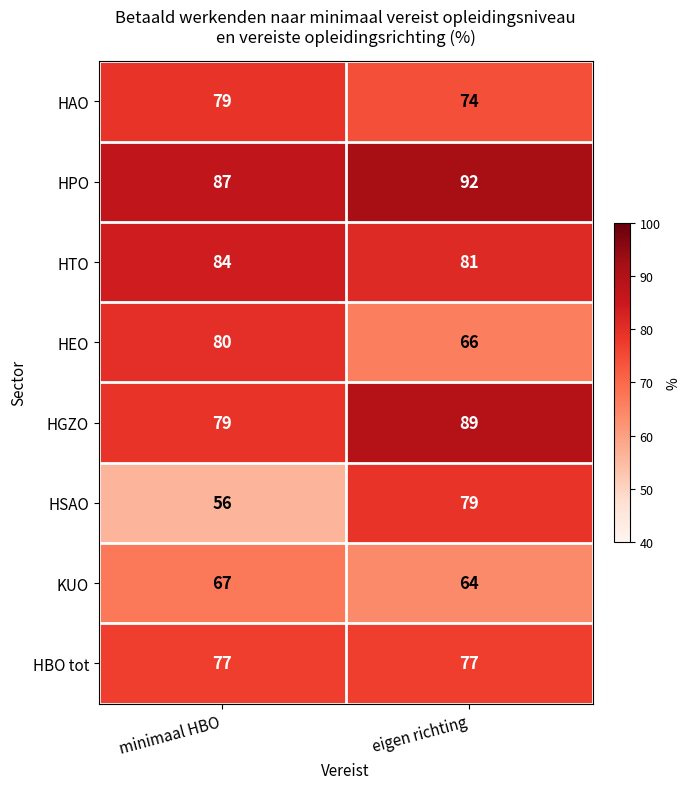

What is the minimum value shown in the chart?

56